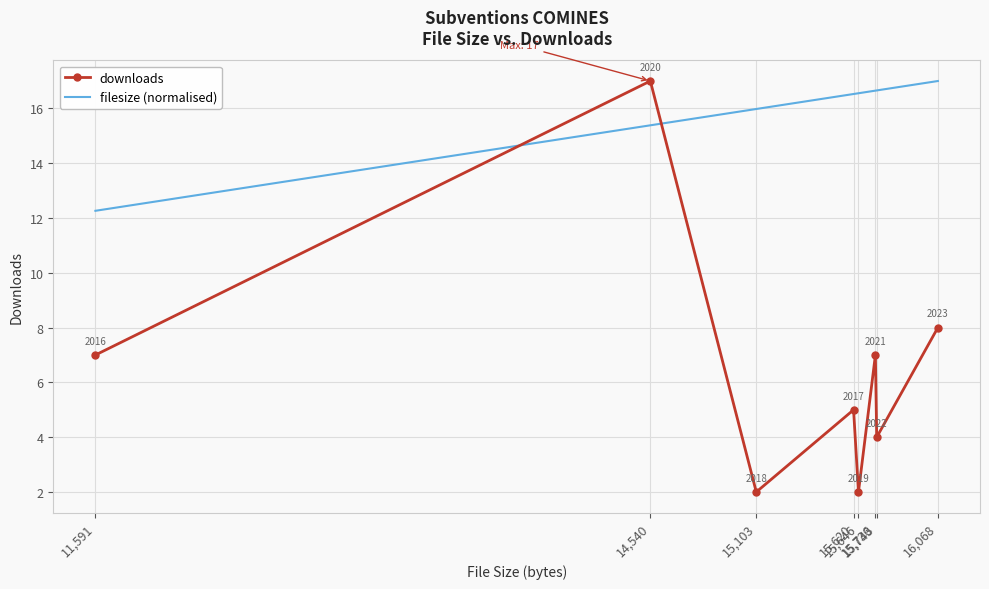

Rank the series by their average value, from lowest to highest.

downloads, filesize (normalised)